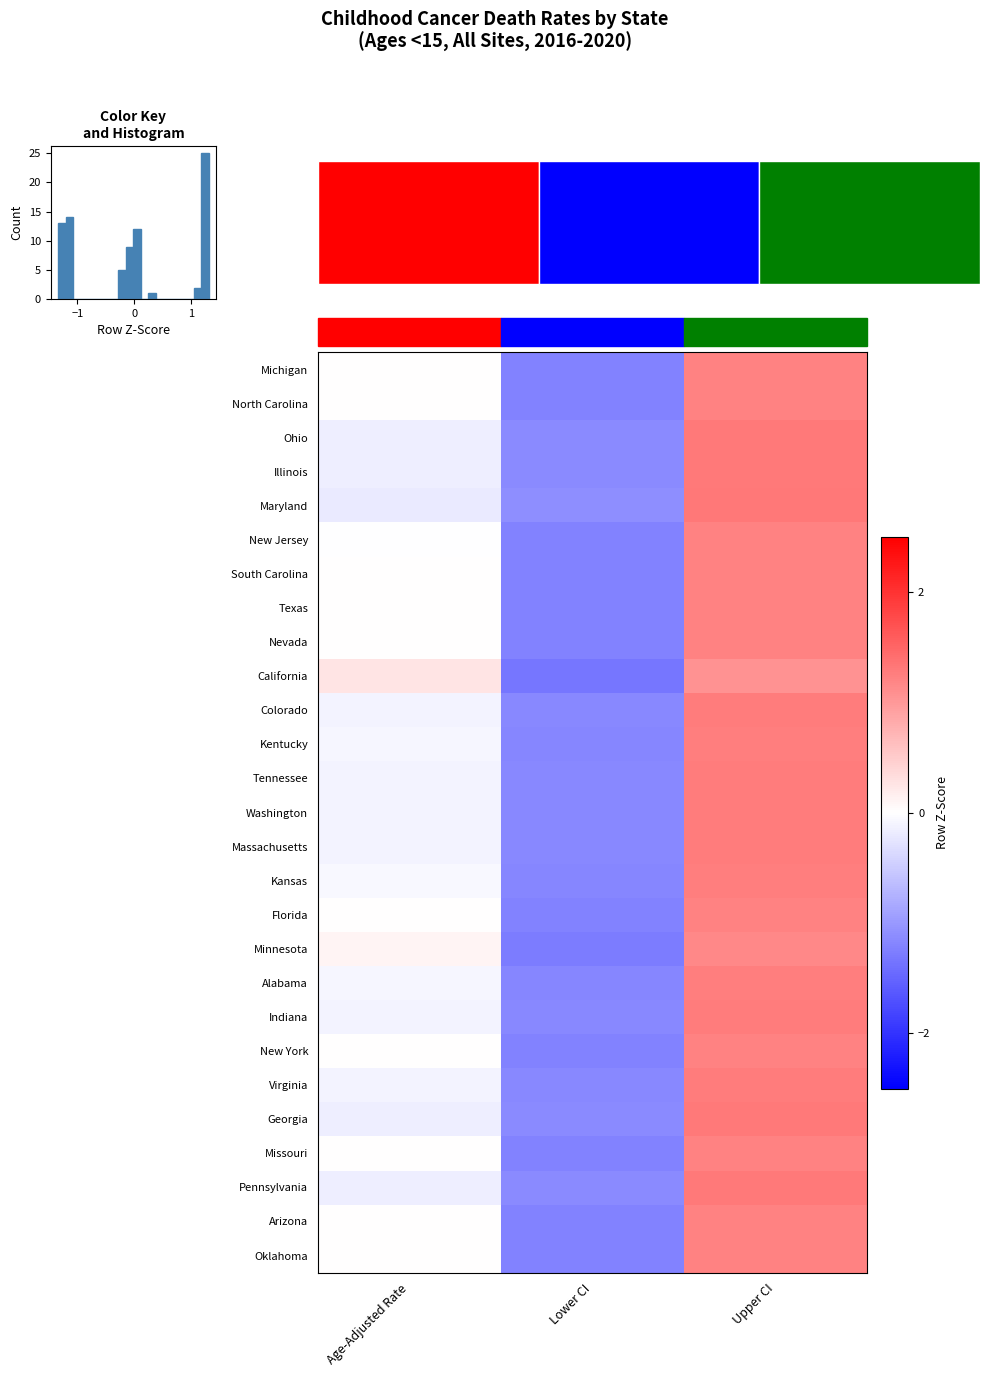

The Nevada series shows 1.6 at Age-Adjusted Rate. True or false?

False